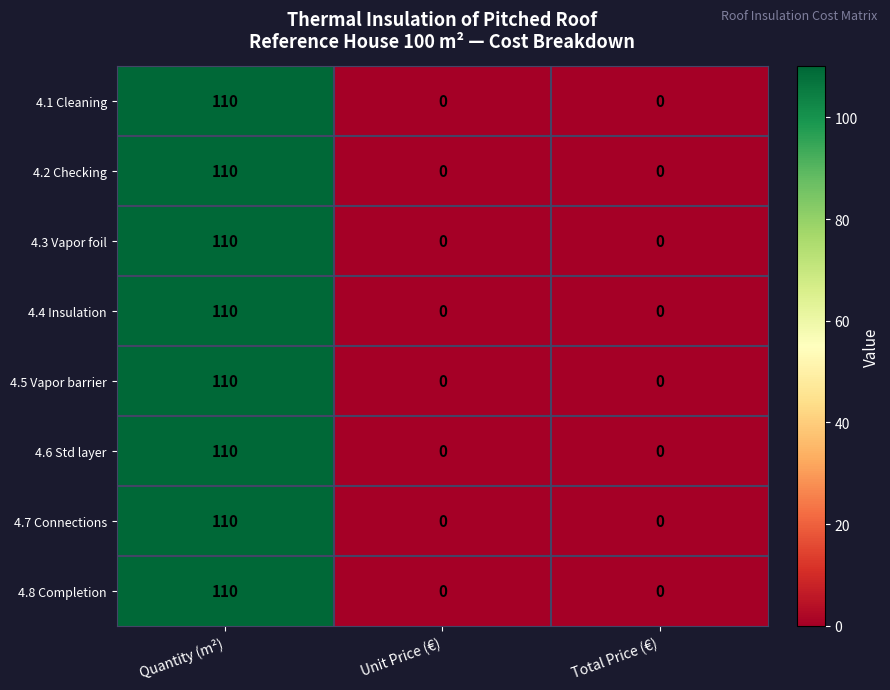

Count the 4.3 Vapor foil values in the range 0 to 110.

3